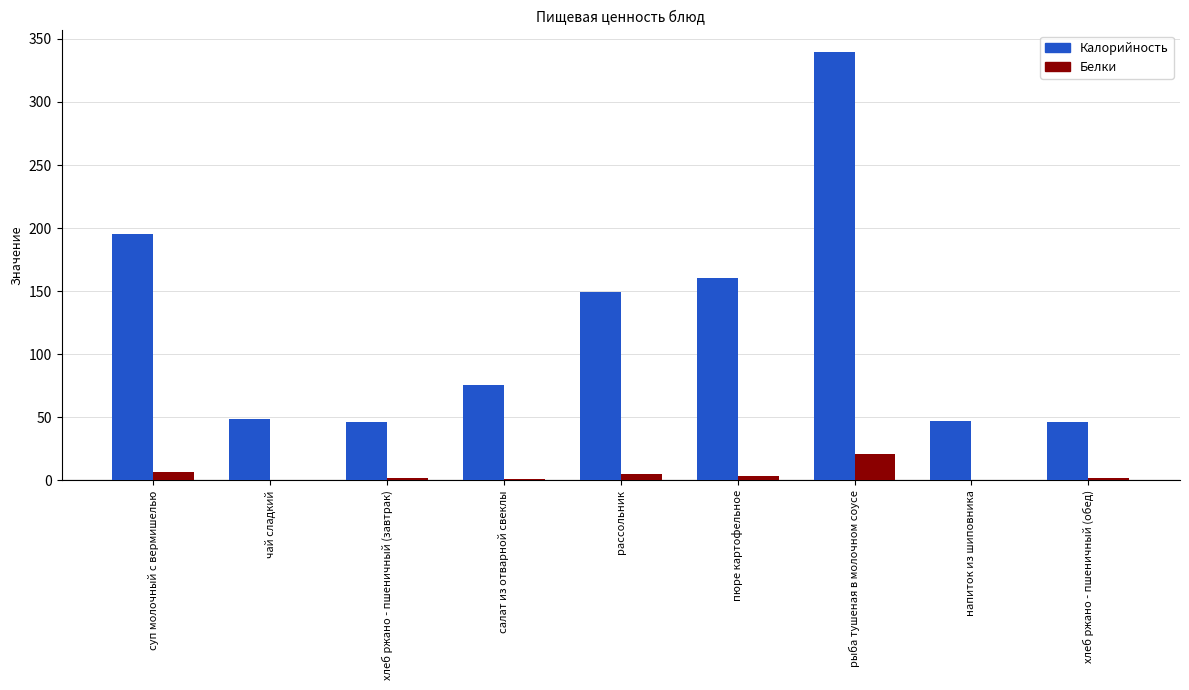

Between хлеб ржано - пшеничный (завтрак) and рыба тушеная в молочном соусе, which series saw the biggest shift?

Калорийность